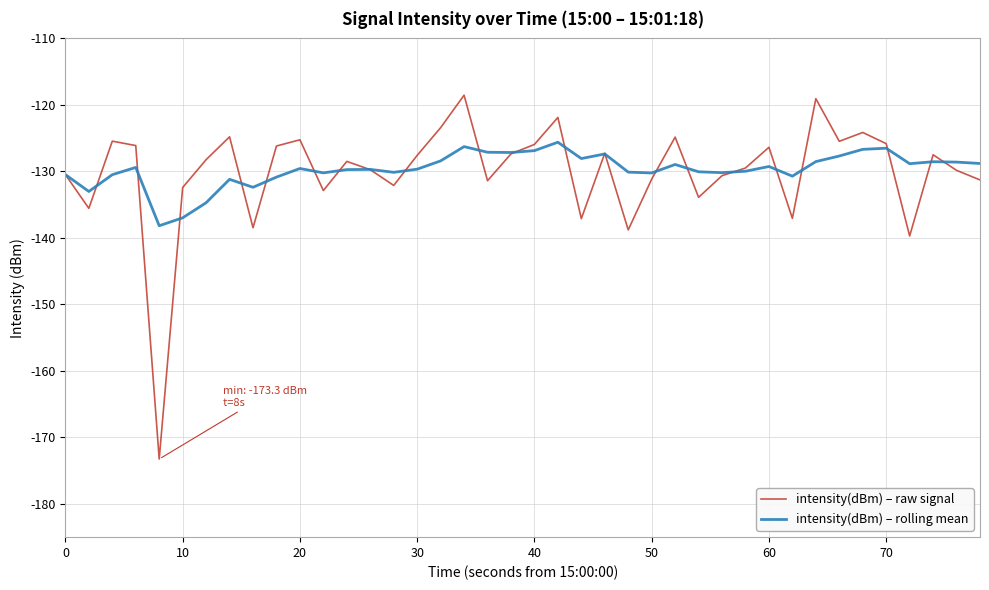

What is the minimum value shown in the chart?

-173.3